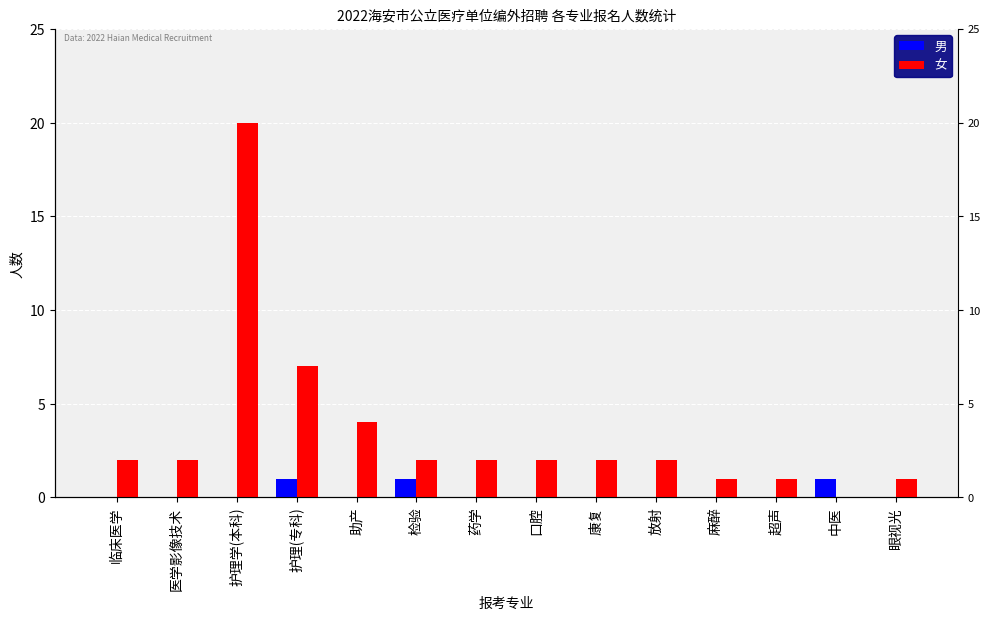

How many positive values does the 女 series have?

13